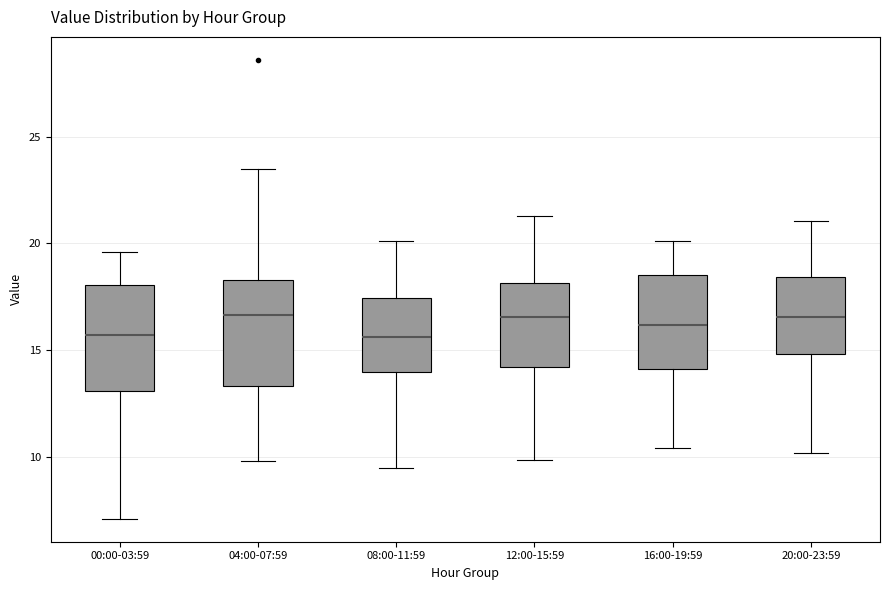

Where does the upper whisker of the box for 20:00-23:59 end on the y-axis? The values are not printed on the chart, so give them approximately, as read against the axis.

21.0